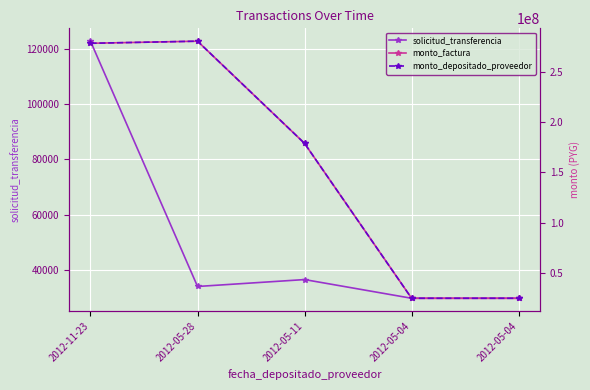

Between 2012-05-04 and 2012-05-28, which is larger?

2012-05-28